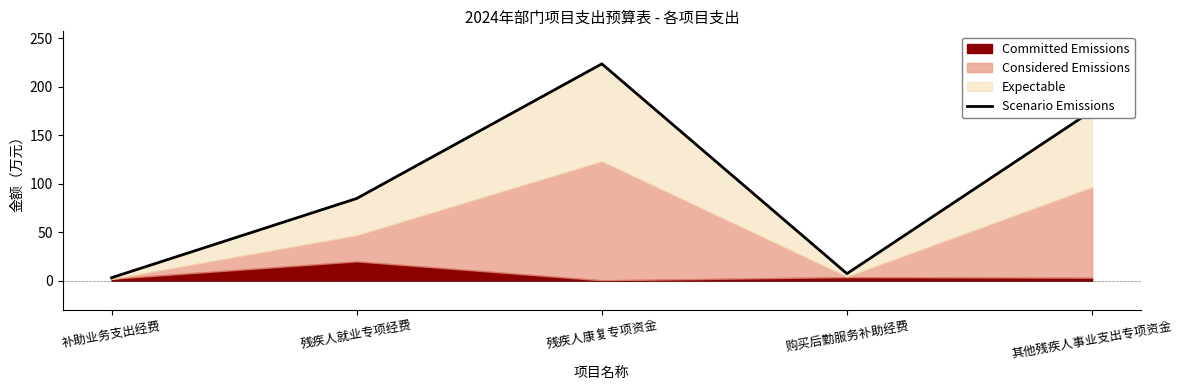

Reading left to right, extract all data points from this chart.

补助业务支出经费=3.0	残疾人就业专项经费=84.7	残疾人康复专项资金=223.6	购买后勤服务补助经费=7.2	其他残疾人事业支出专项资金=175.2